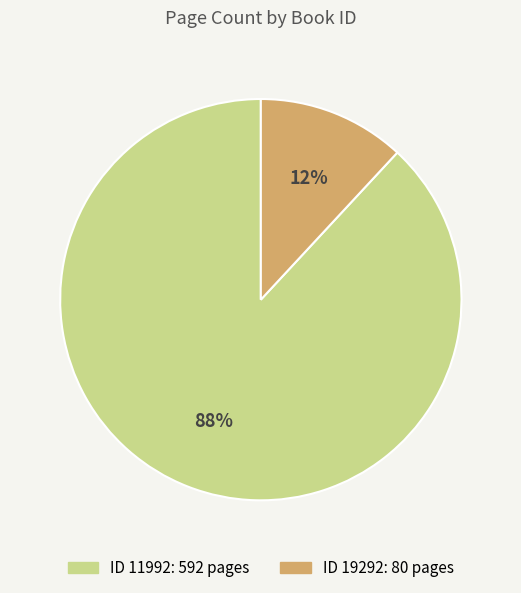

To the nearest percent, what is the average slice percentage?

50%